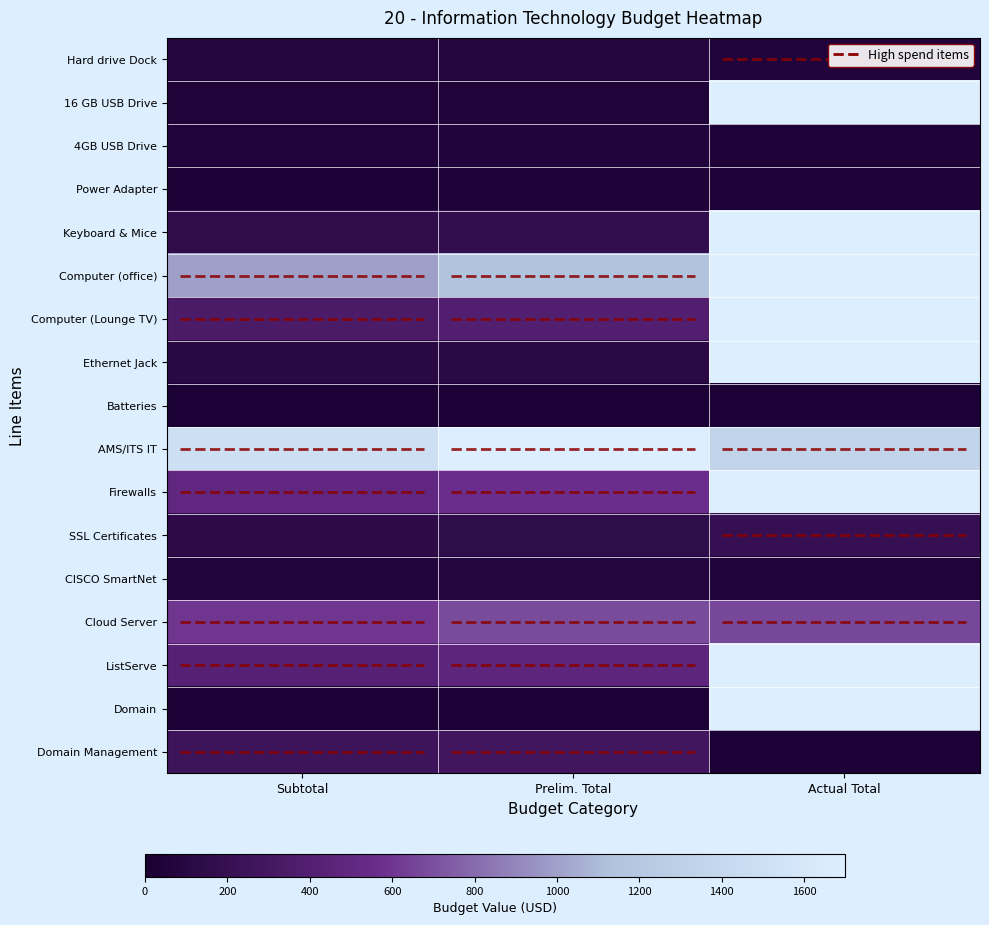

What is the difference between the maximum and minimum values in the Firewalls series?

65.0